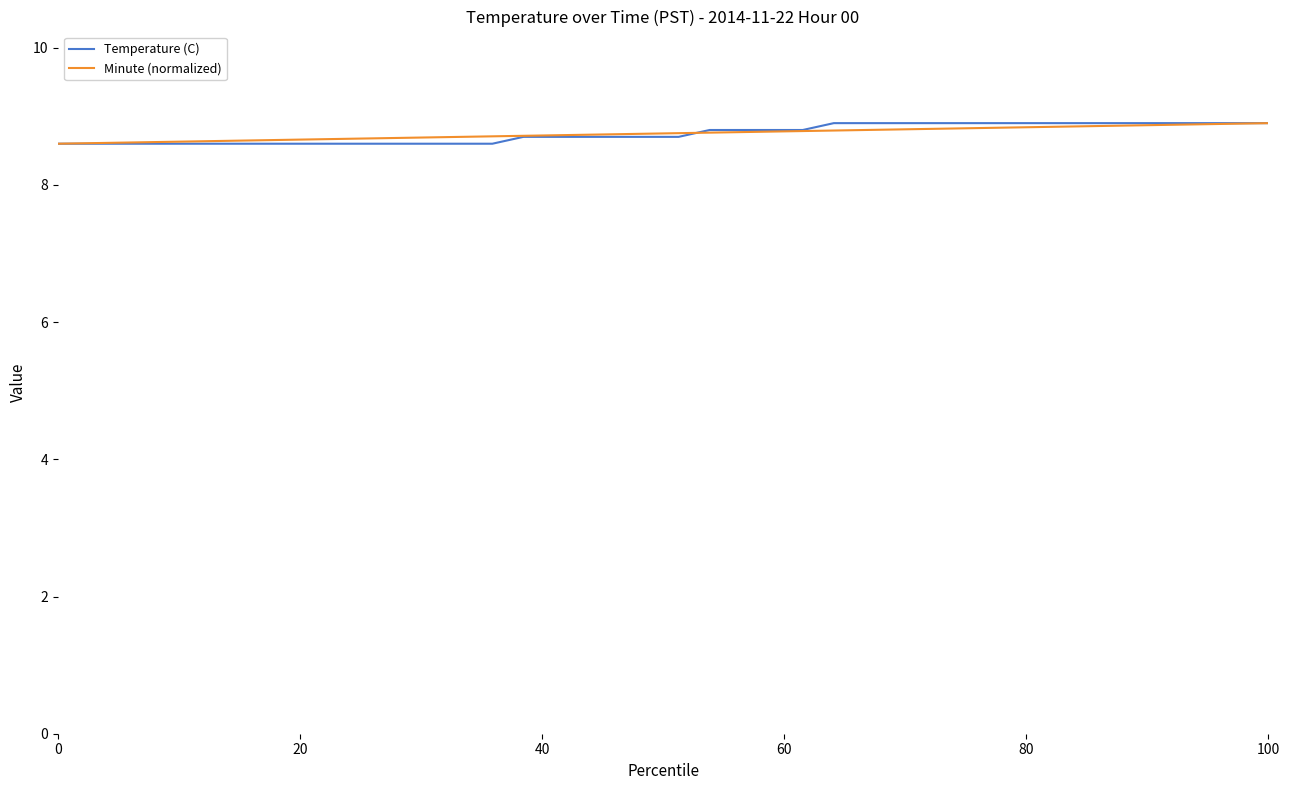

What is the highest value of the Minute (normalized) series?

8.9